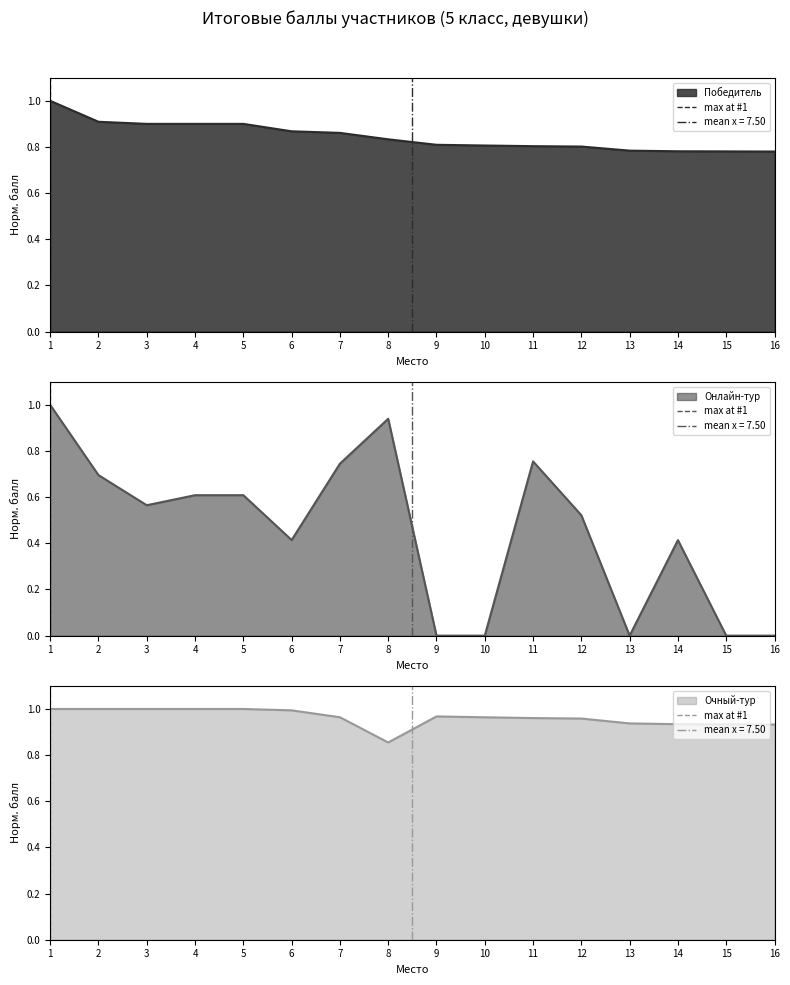

Is it true that the value at 1 is 0?

False